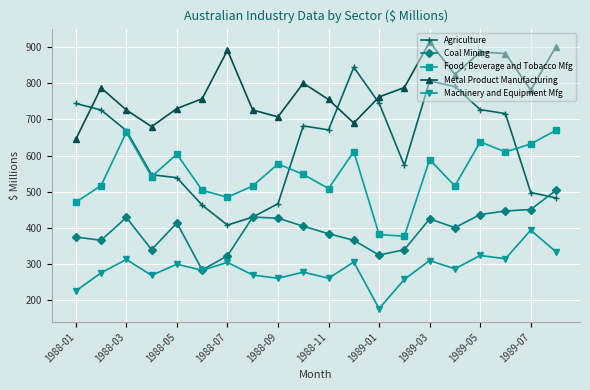

Rank the series by their maximum value, from lowest to highest.

Machinery and Equipment Mfg, Coal Mining, Food, Beverage and Tobacco Mfg, Agriculture, Metal Product Manufacturing